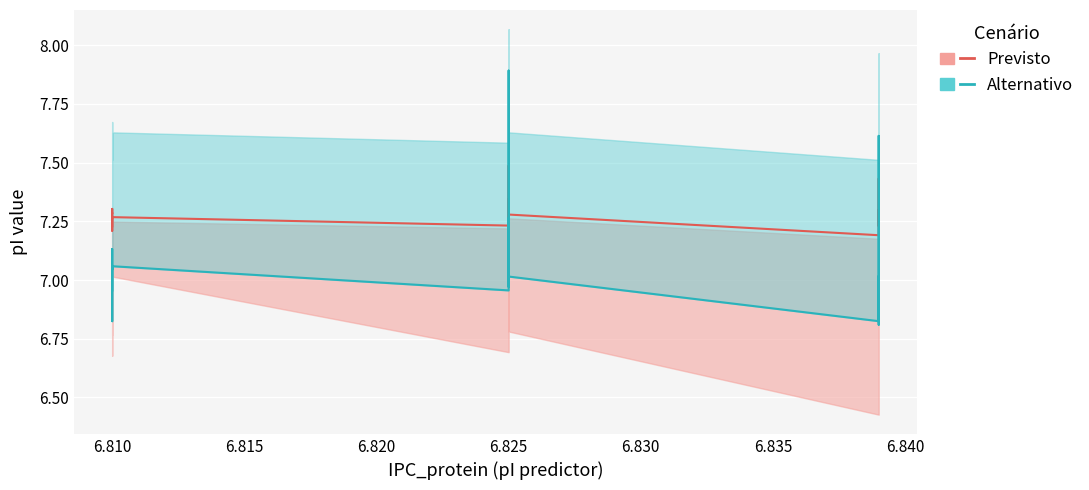

Rank the series by their average value, from lowest to highest.

Alternativo, Previsto